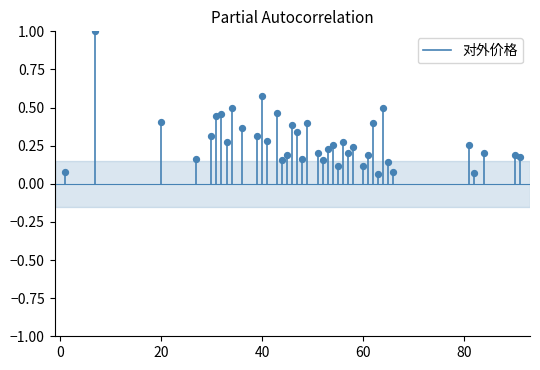

What is the range of Y values (max minus min)?

0.9